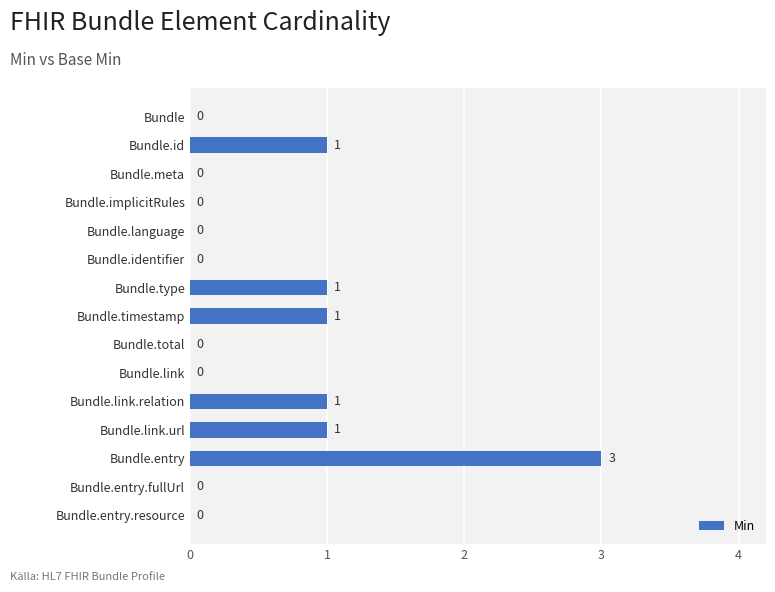

Reading top to bottom, list all the values displayed in this chart.

Bundle=0	Bundle.id=1	Bundle.meta=0	Bundle.implicitRules=0	Bundle.language=0	Bundle.identifier=0	Bundle.type=1	Bundle.timestamp=1	Bundle.total=0	Bundle.link=0	Bundle.link.relation=1	Bundle.link.url=1	Bundle.entry=3	Bundle.entry.fullUrl=0	Bundle.entry.resource=0